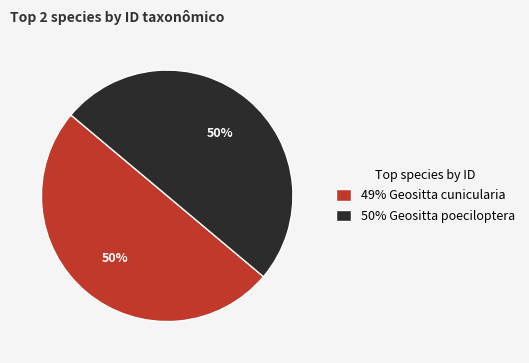

To the nearest percent, what is the average slice percentage?

50%